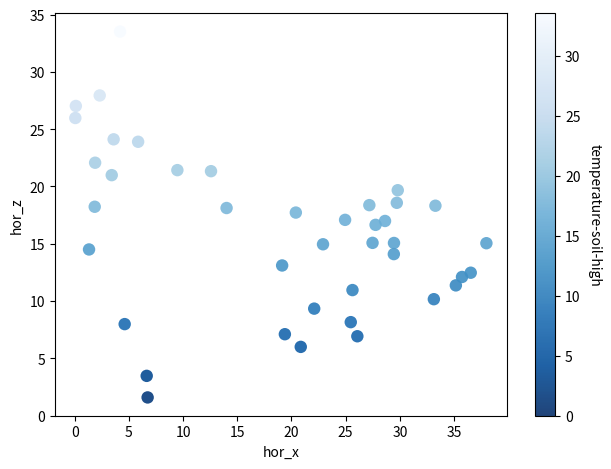

What is the range of Y values (max minus min)?

31.9